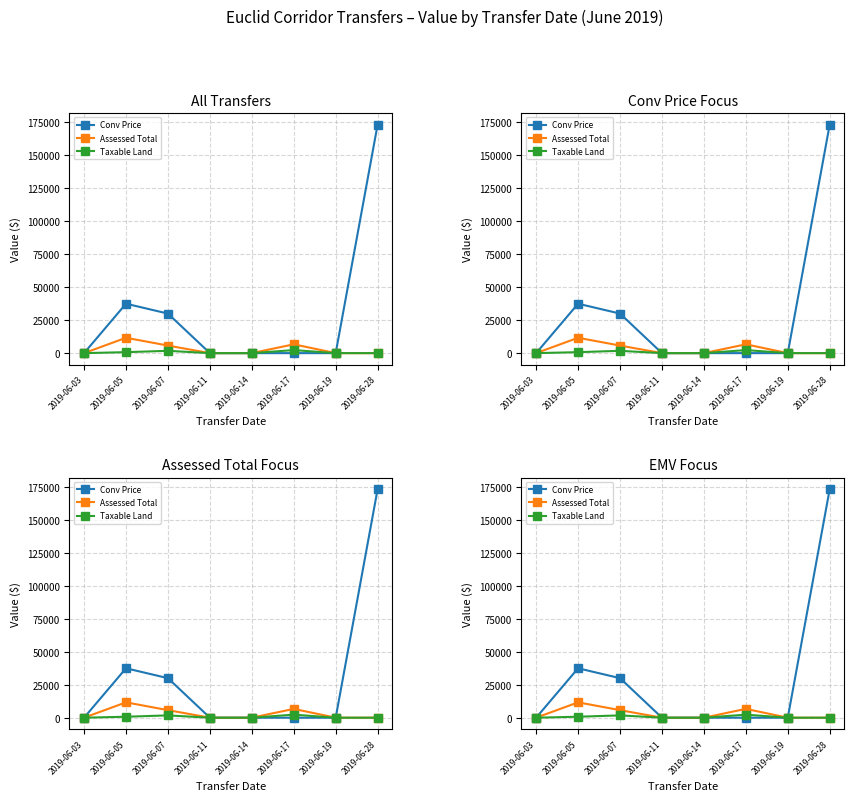

What is the spread (max minus min) of values at 2019-06-17?

6685